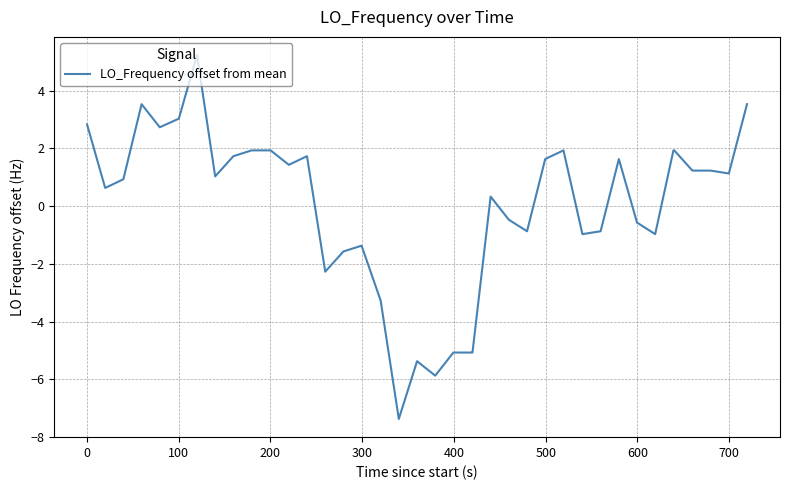

What is the maximum value shown in the chart?

5.2